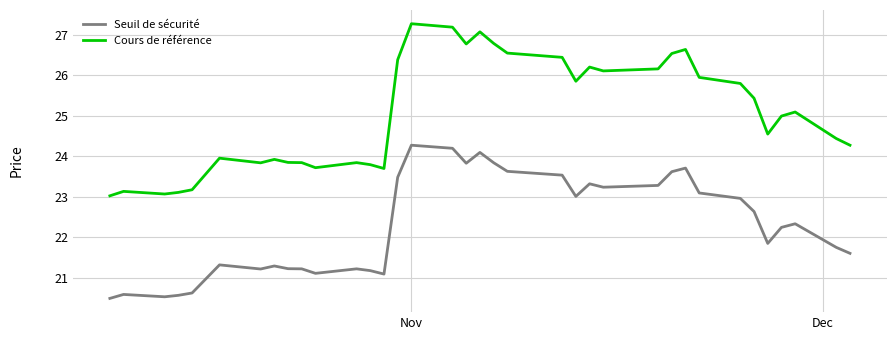

True or false: Seuil de sécurité and Cours de référence cross at least once.

False